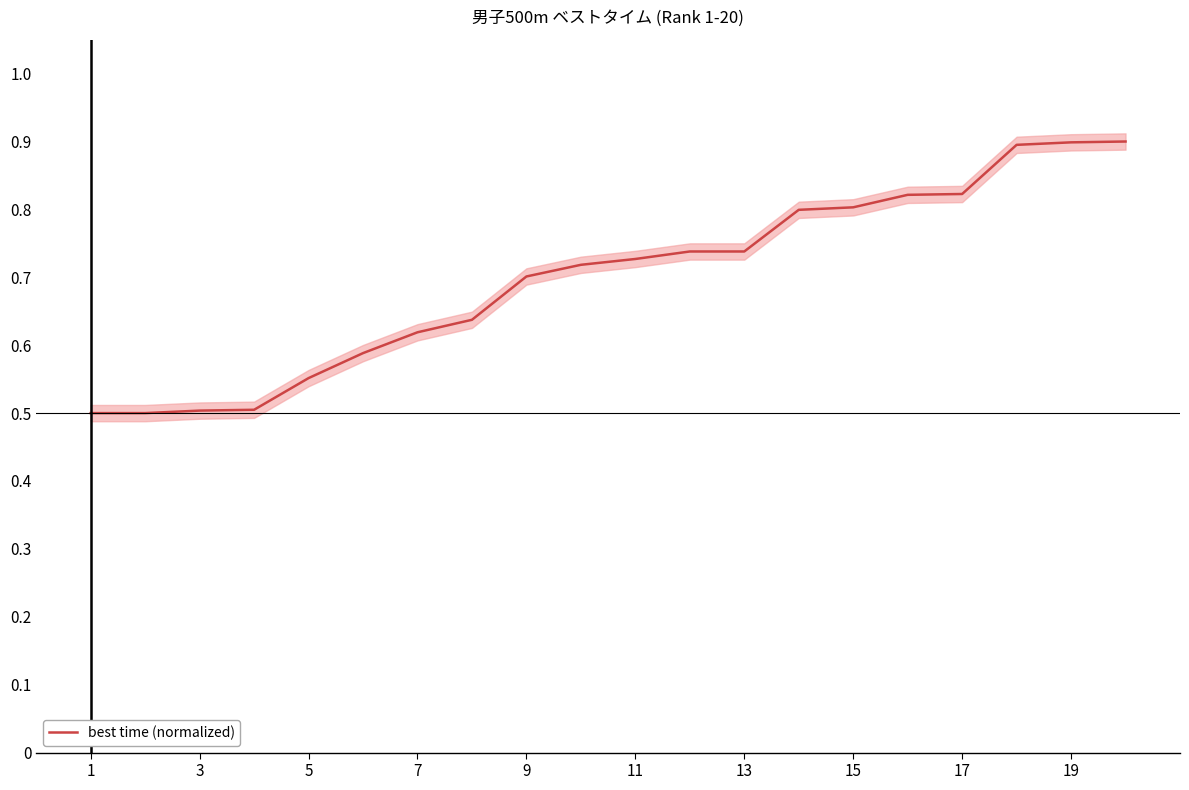

At which category does the chart reach its minimum across all series?

1